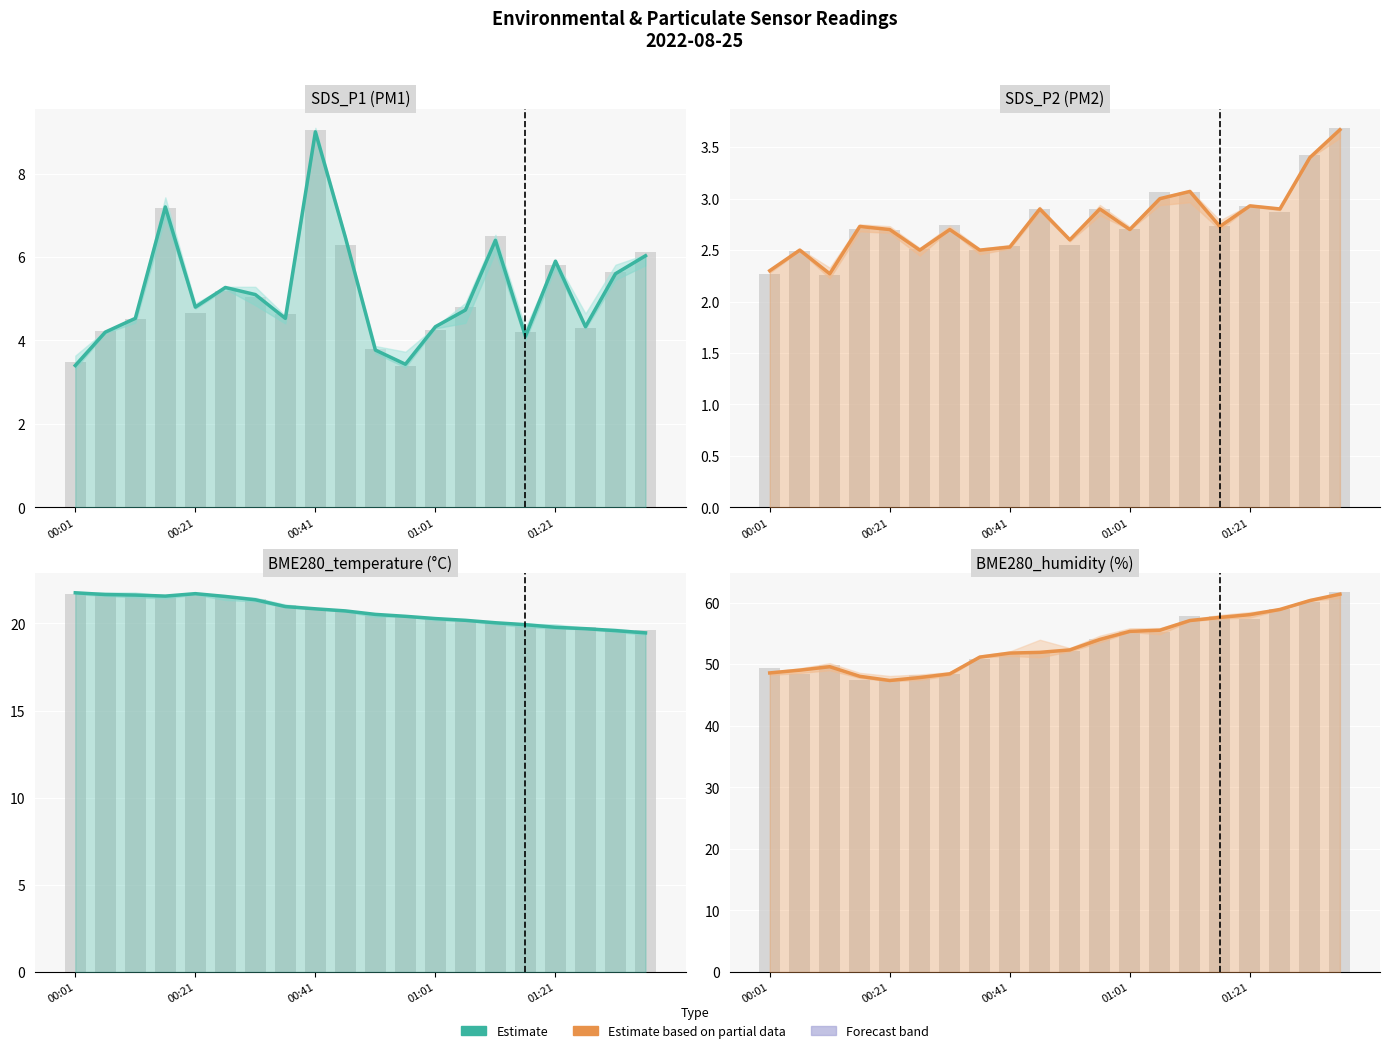

Are the bars grouped side by side (vs. stacked)?

Yes